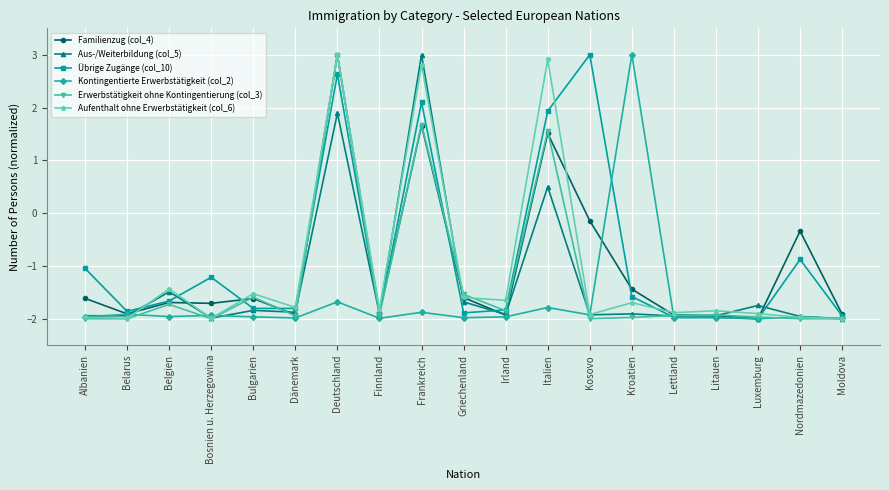

Is the value of Übrige Zugänge (col_10) at Nordmazedonien greater than the value of Aufenthalt ohne Erwerbstätigkeit (col_6) at Dänemark?

Yes